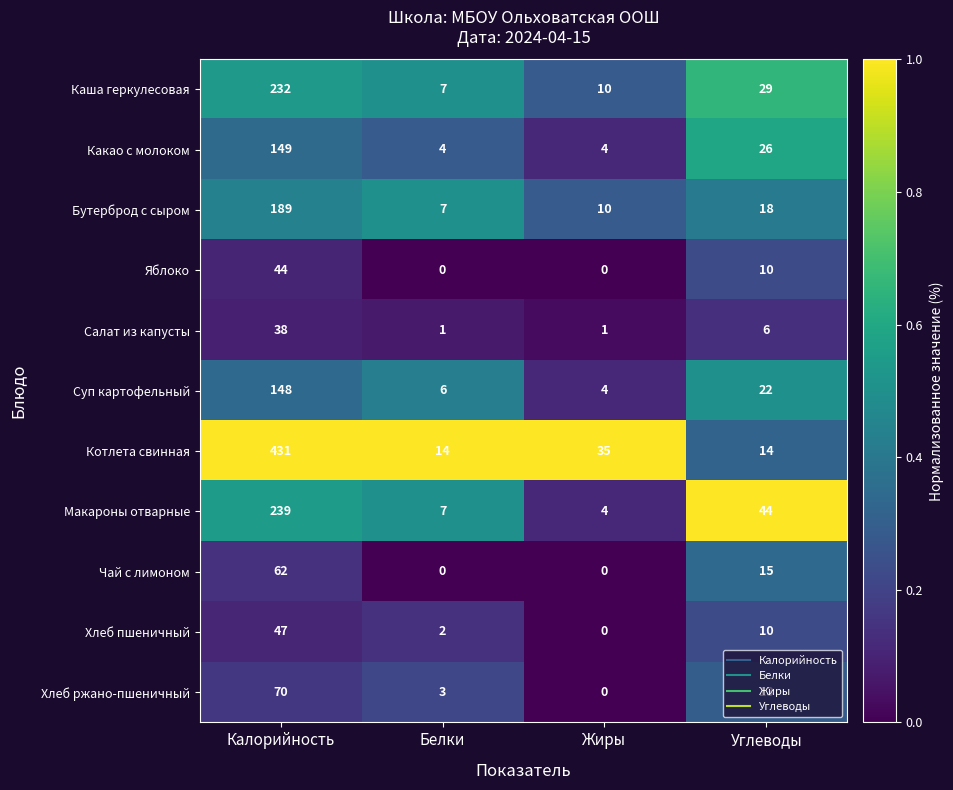

Which category has the highest value across all series?

Калорийность